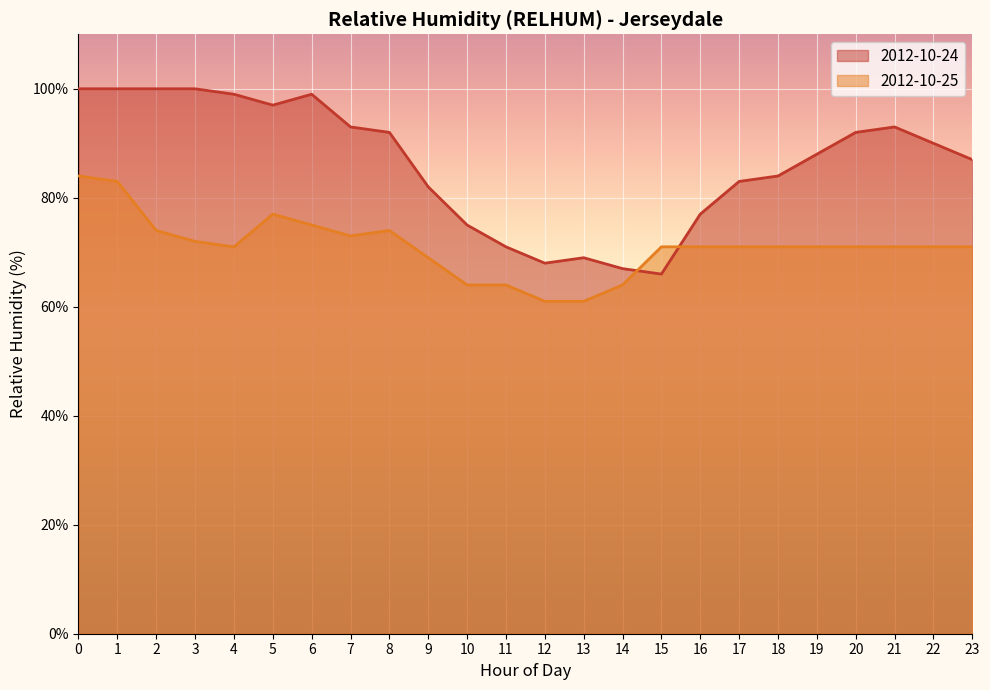

How many intersections are there between 2012-10-24 and 2012-10-25?

2